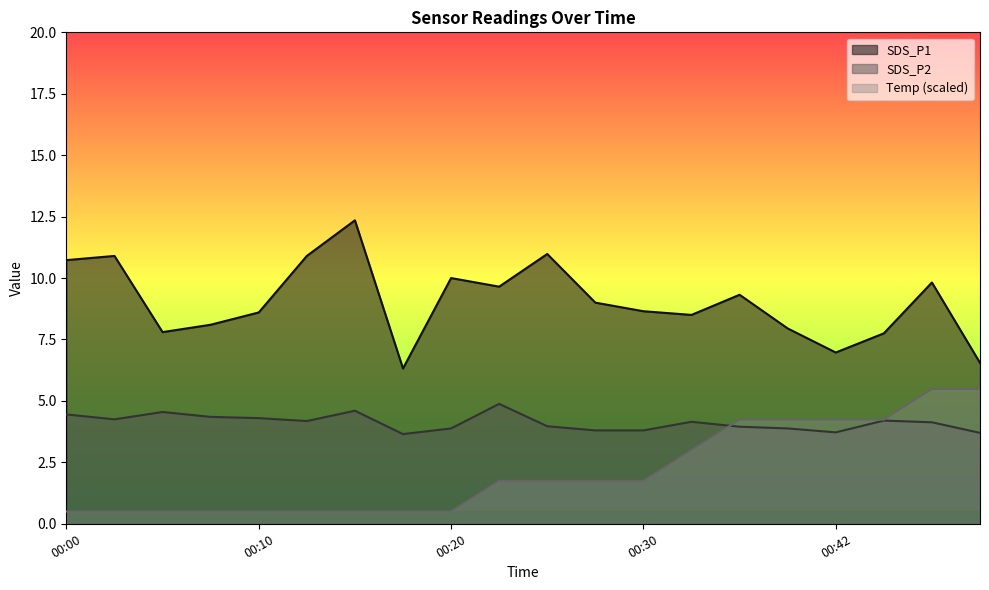

Which series changed the most between 00:00 and 00:08?

SDS_P1